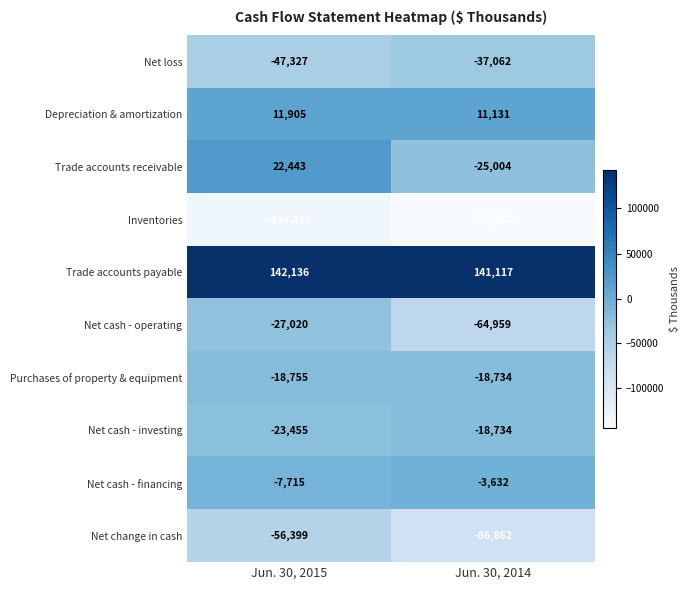

What value does the Net cash - financing series have at Jun. 30, 2014?

-3632